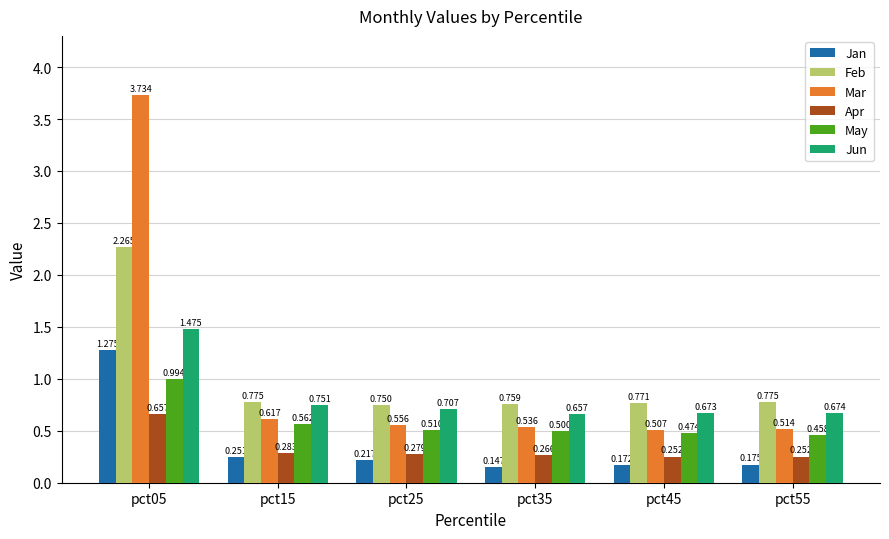

How many groups of bars are there?

6